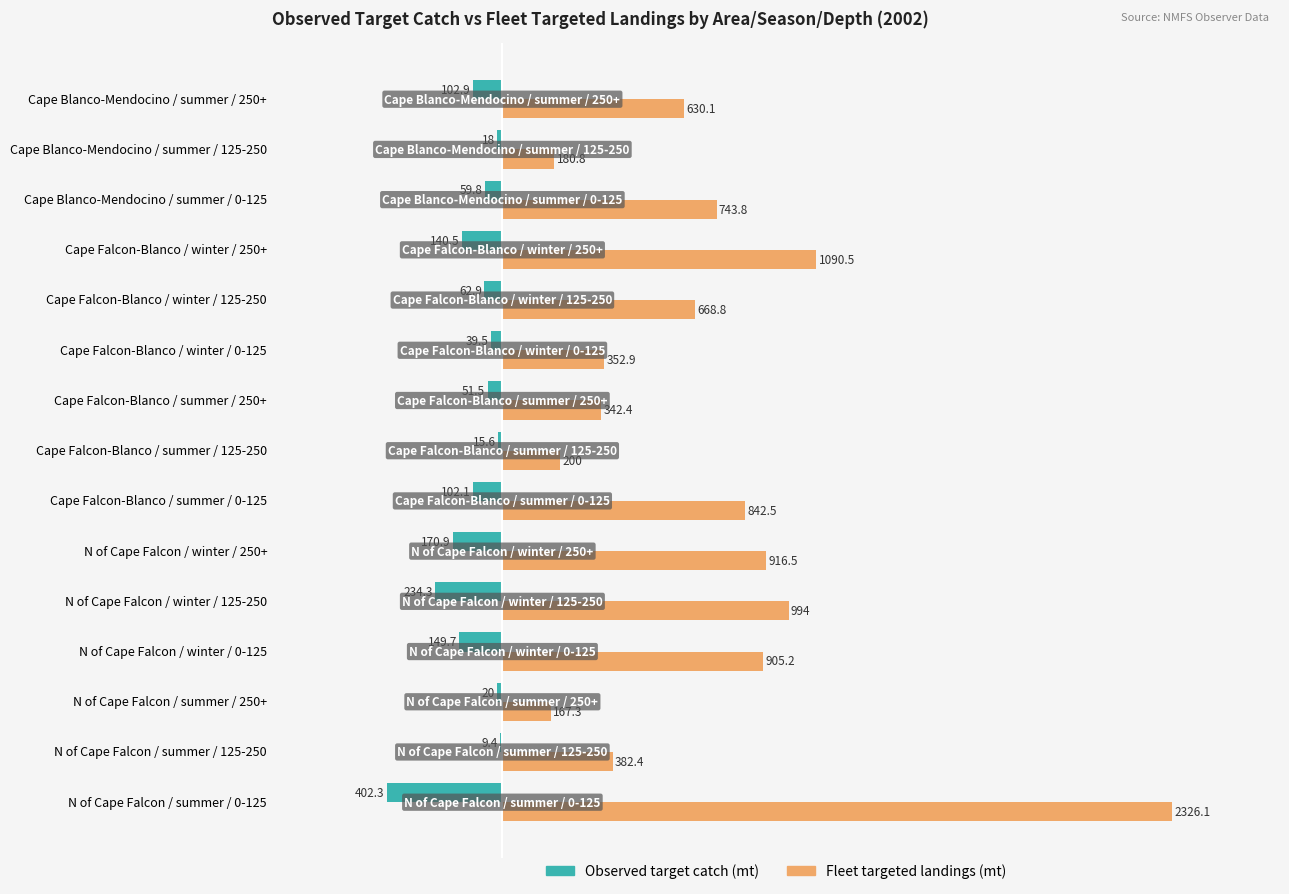

Where is Fleet targeted landings (mt) nearest to the value 1246?

Cape Falcon-Blanco / winter / 250+